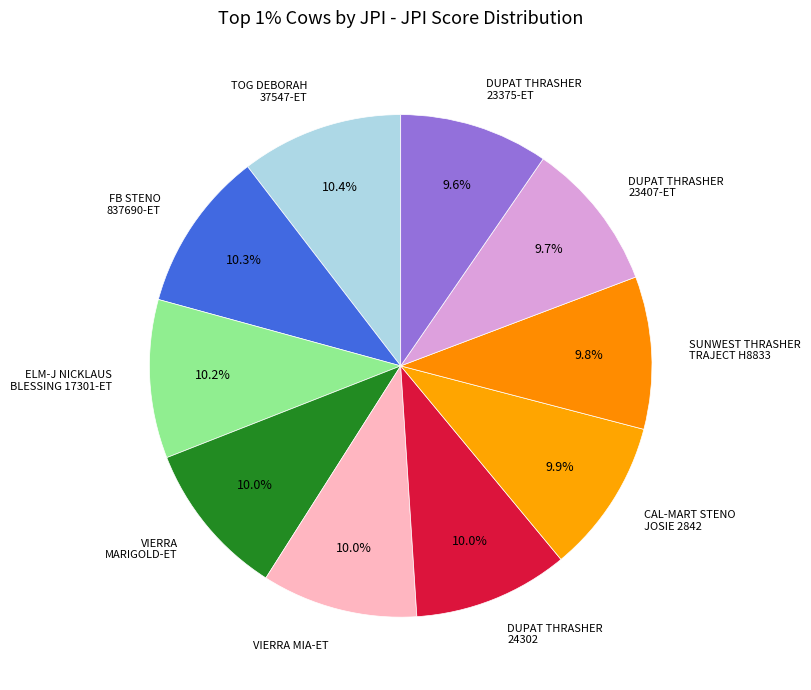

How many segments does this pie chart have?

10